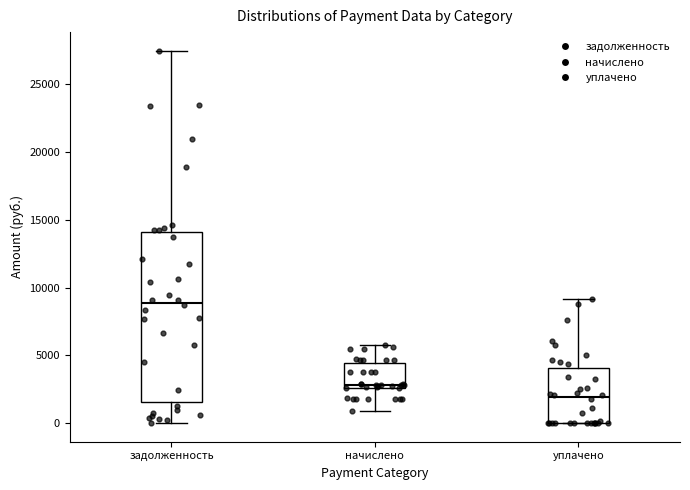

Where is the upper edge of the box for уплачено on the y-axis? The values are not printed on the chart, so give them approximately, as read against the axis.

4000